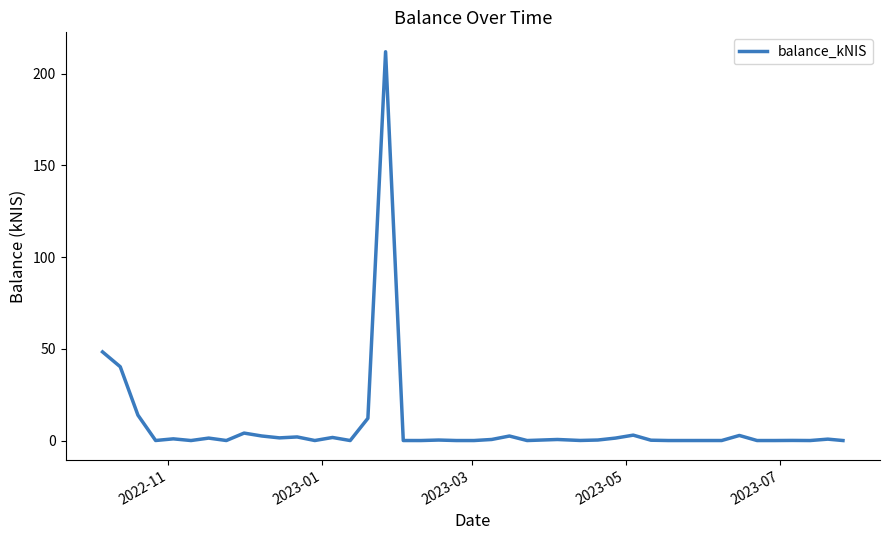

What is the maximum value shown in the chart?

212.0